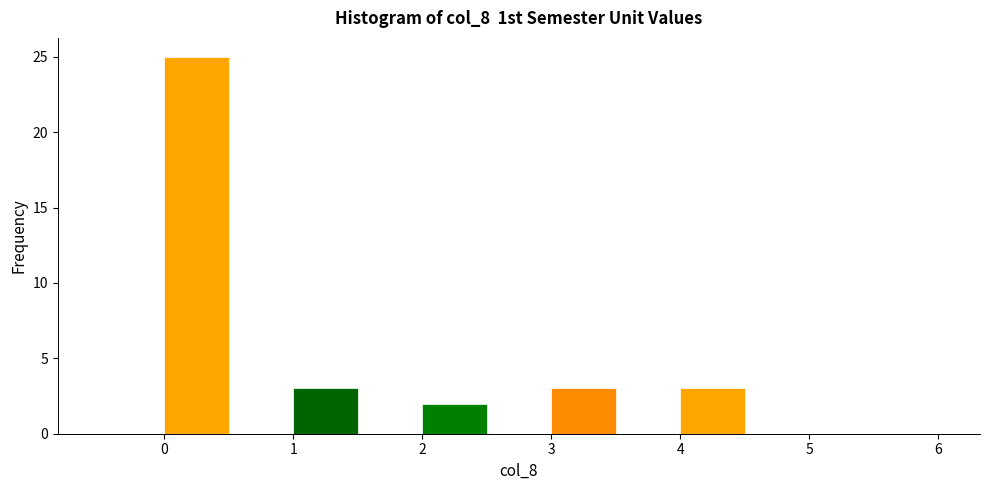

How tall is the bar that spans 0.0 to 0.5 on the x-axis? The values are not printed on the chart, so give them approximately, as read against the axis.

25